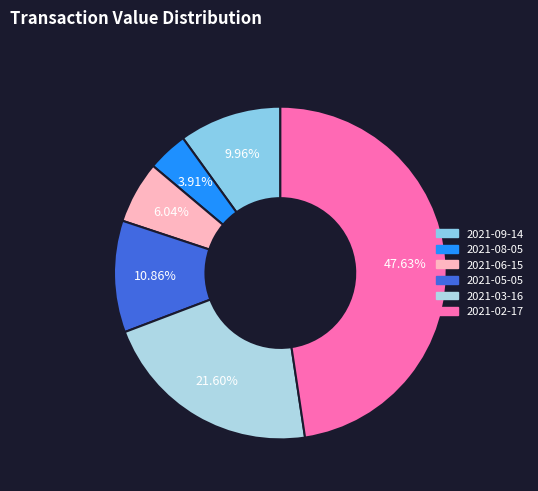

To the nearest percent, what portion does 2021-09-14 represent?

10%